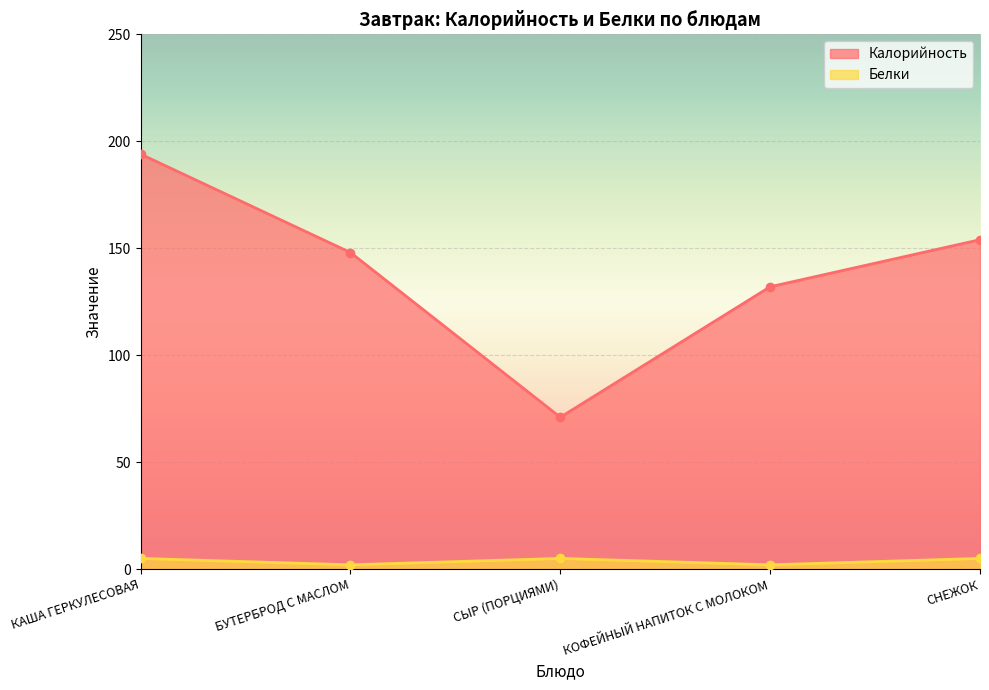

What is the difference between the Калорийность values at СЫР (ПОРЦИЯМИ) and СНЕЖОК?

83